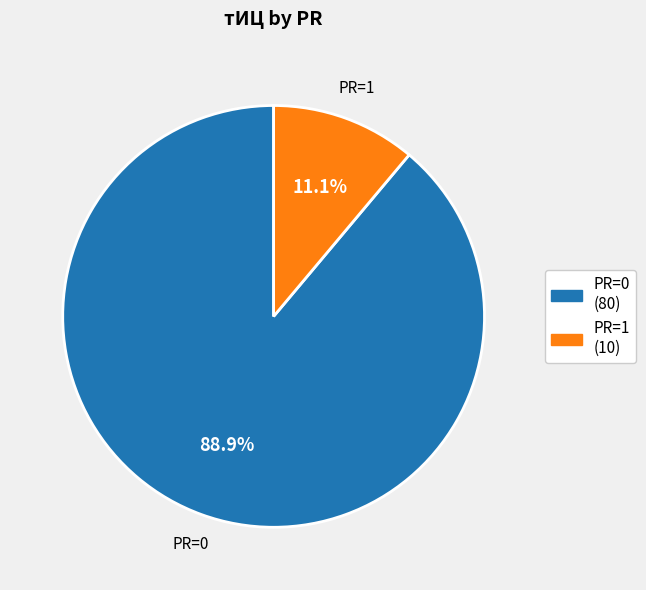

What is the largest slice in the pie chart?

PR=0 (80)